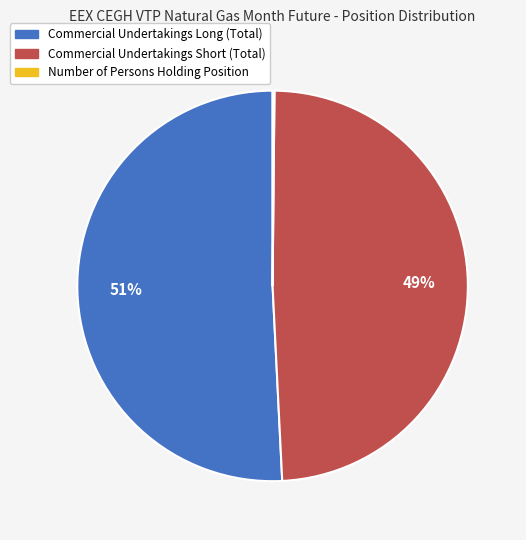

Between Commercial Undertakings Long (Total) and Commercial Undertakings Short (Total), which is larger?

Commercial Undertakings Long (Total)